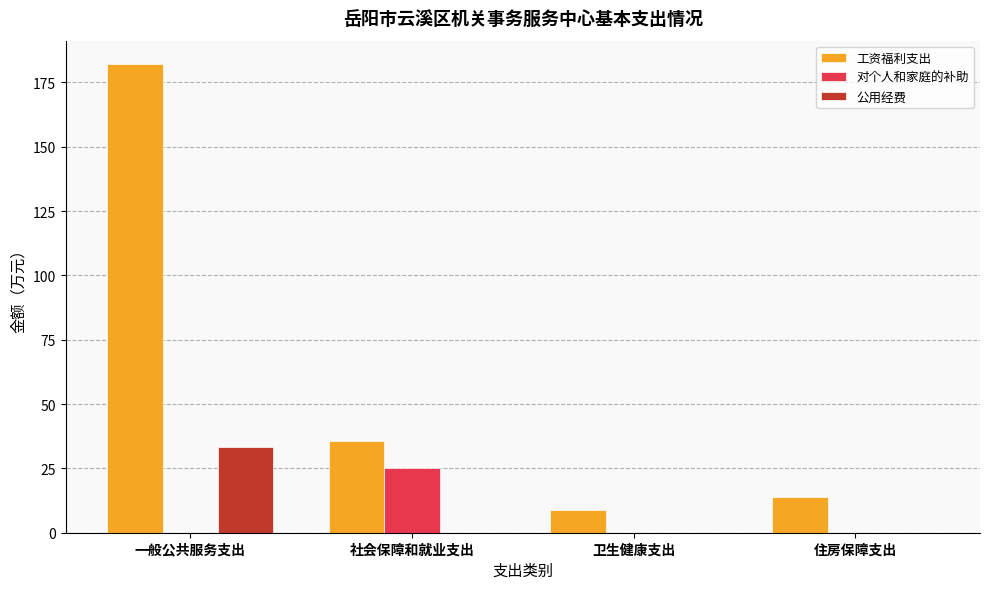

What is the greatest value displayed?

182.1